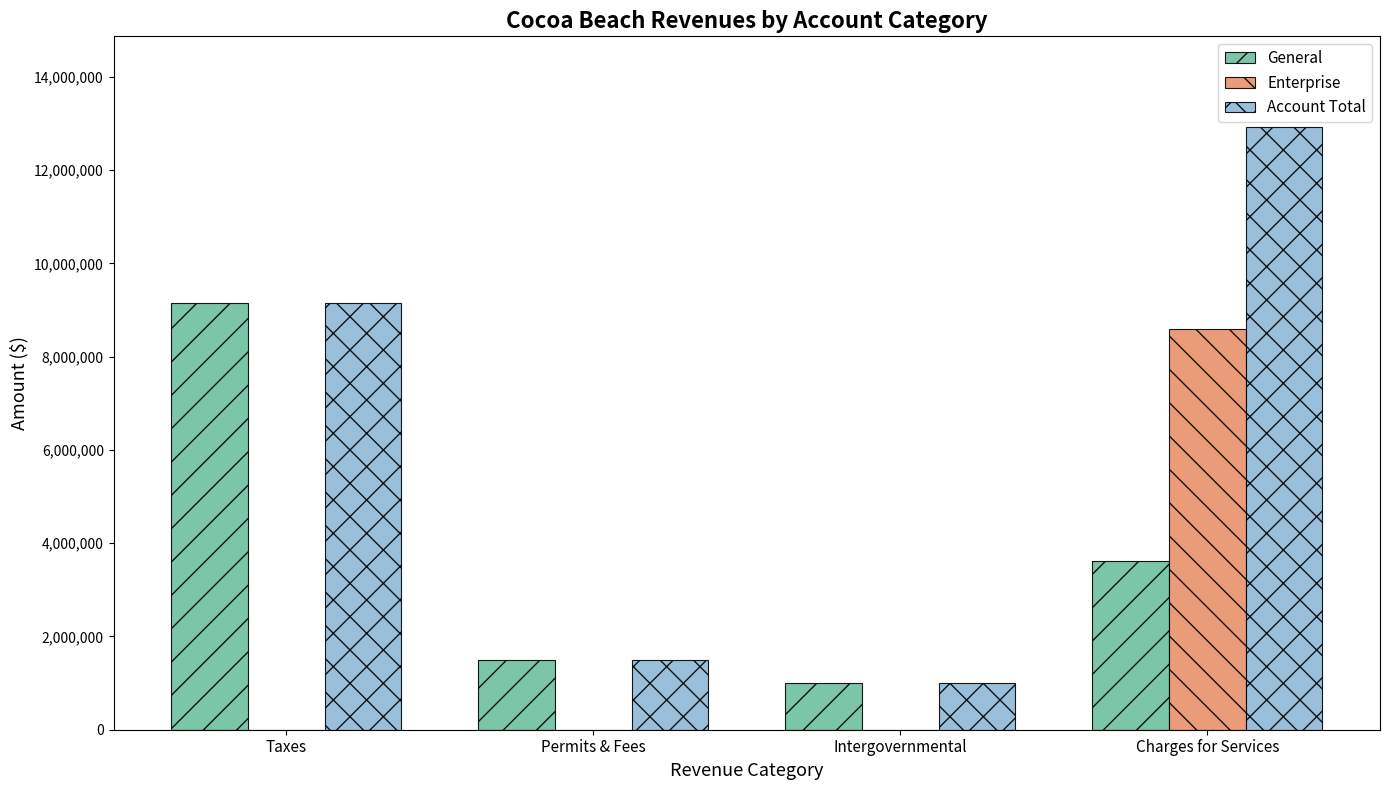

What is the maximum value for Enterprise?

8584961